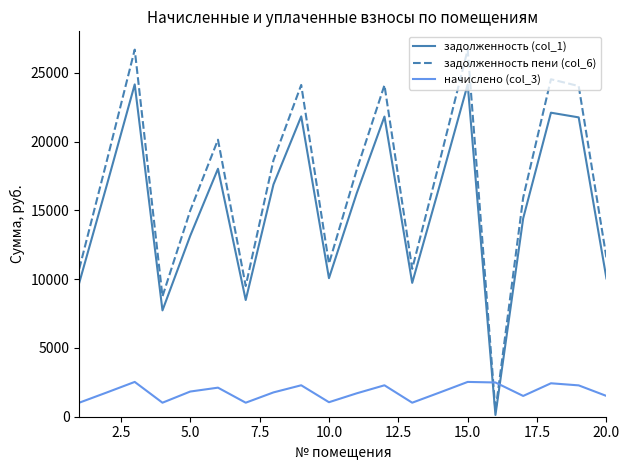

What is the difference between the maximum and minimum values in the задолженность пени (col_6) series?

26267.8